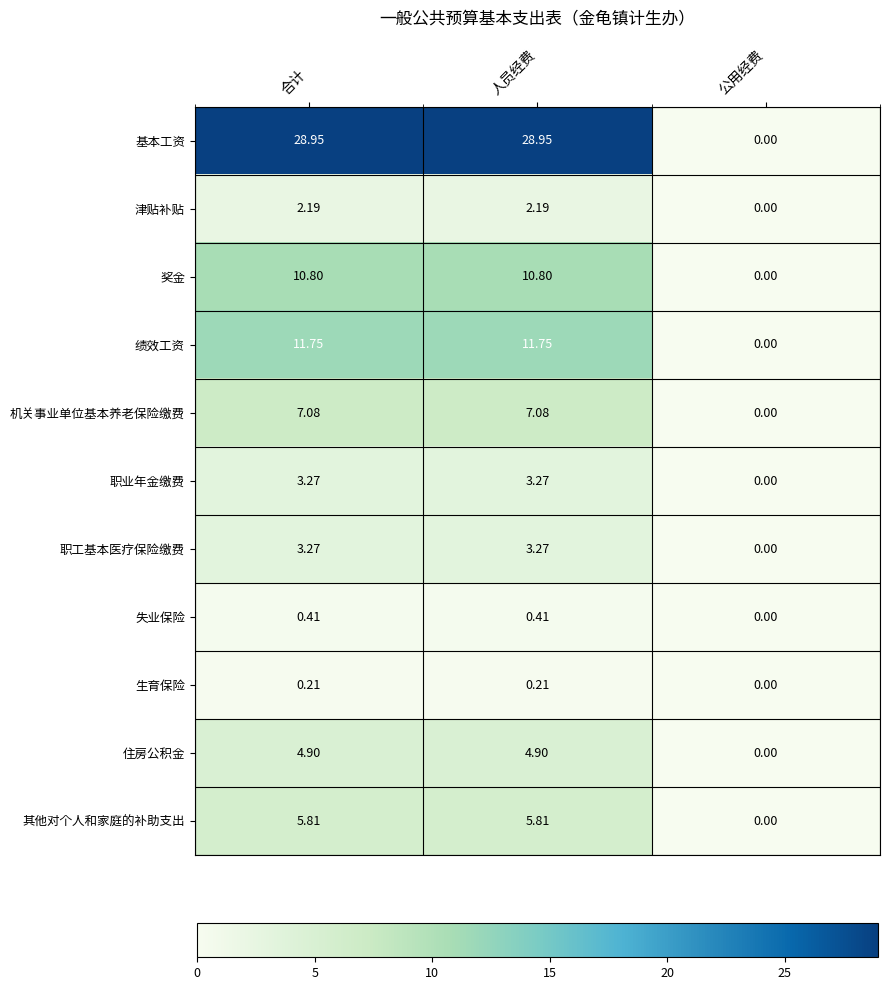

Count the number of categories in the chart.

3